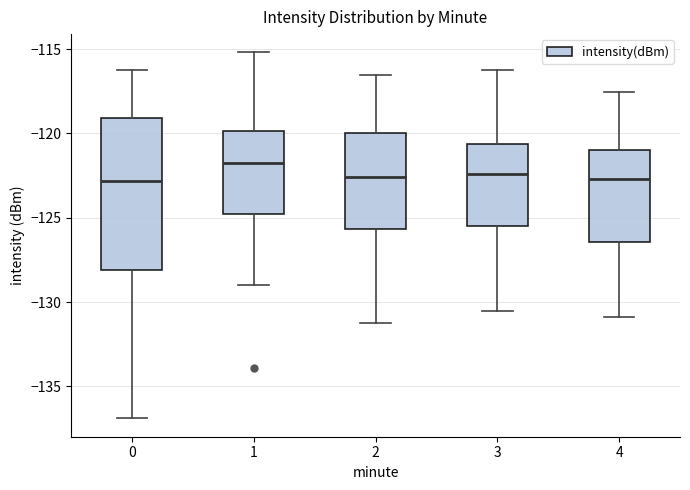

Which box is the tallest, from its lower edge to its upper edge?

0